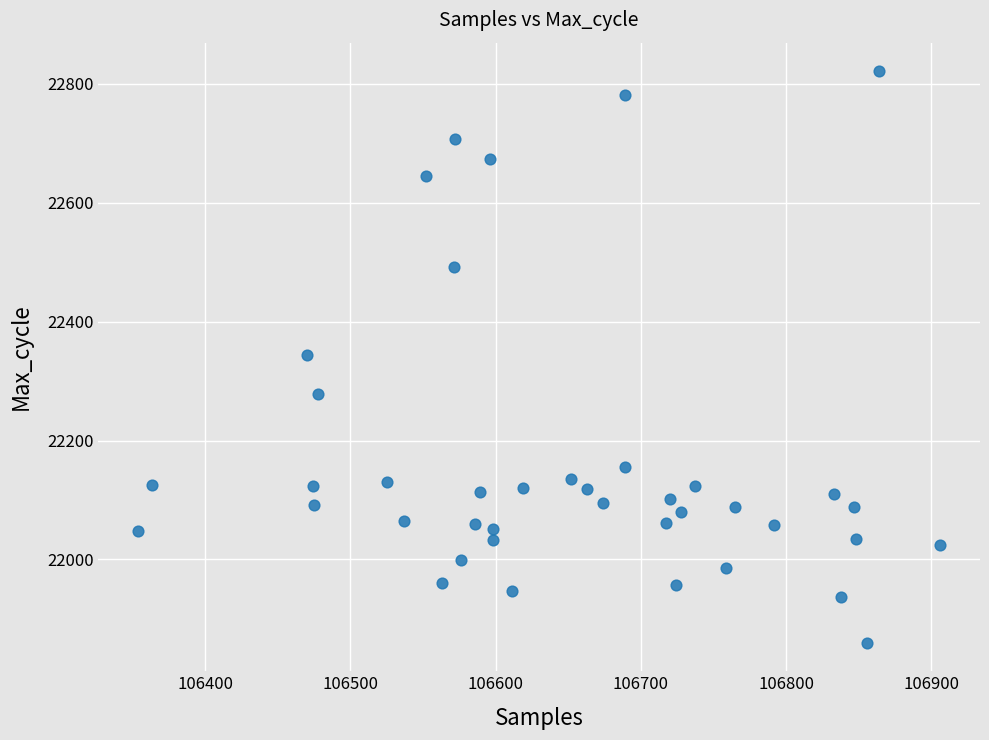

What is the range of X values (max minus min)?

552